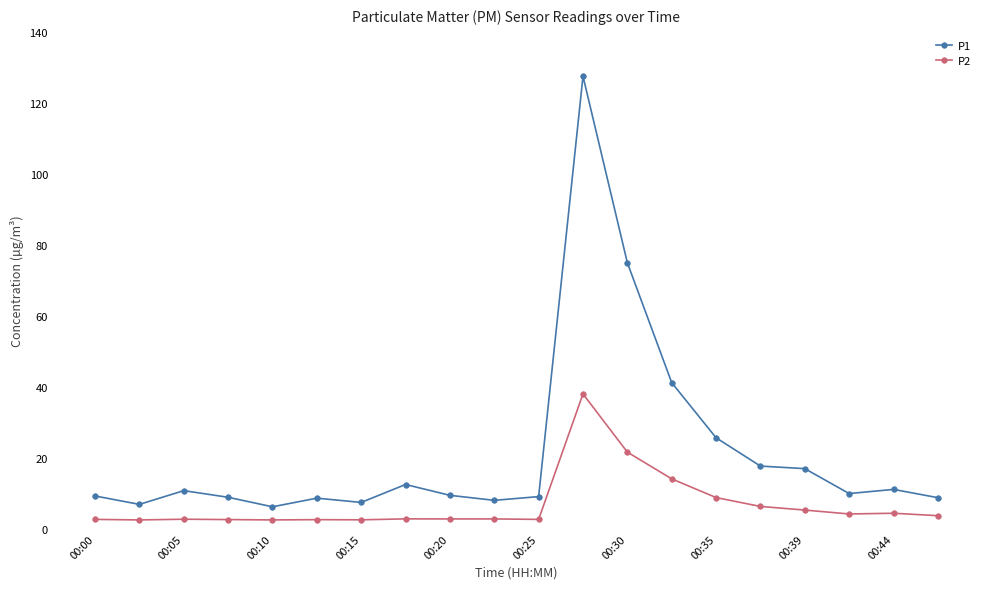

True or false: P2 and P1 intersect in this chart.

False